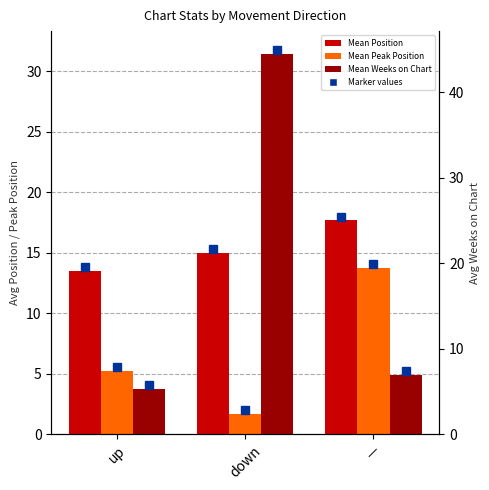

Are the bars horizontal?

No